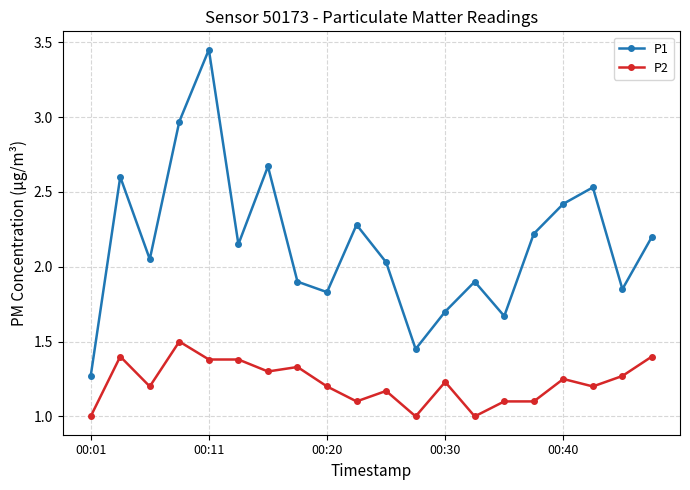

True or false: P2 and P1 intersect in this chart.

False